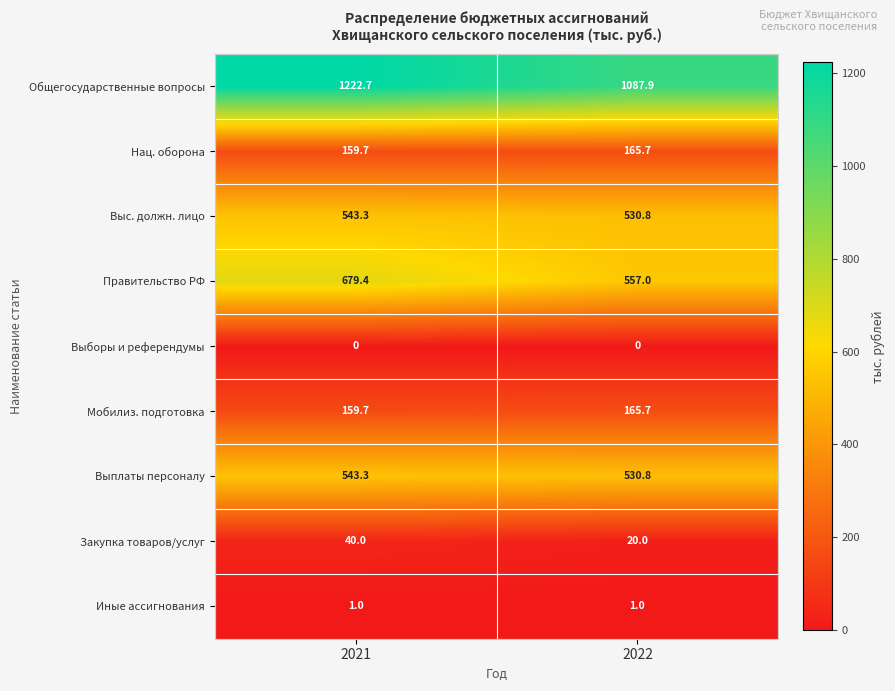

Which category has the highest value across all series?

2021